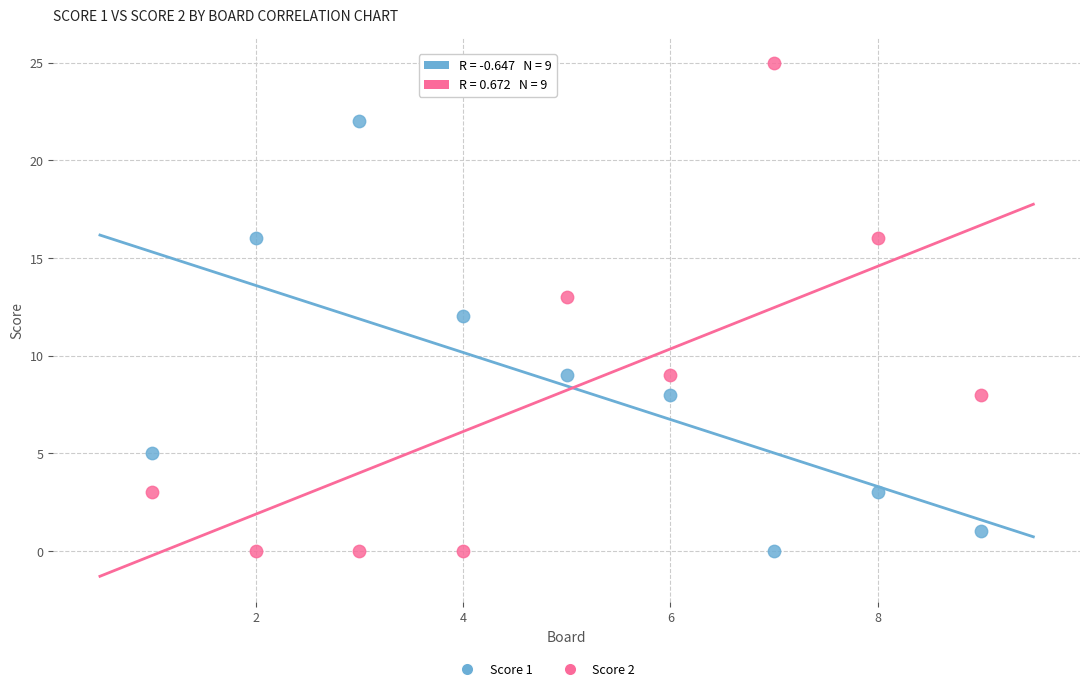

What is the X range (max minus min) for the scatter plot?

8